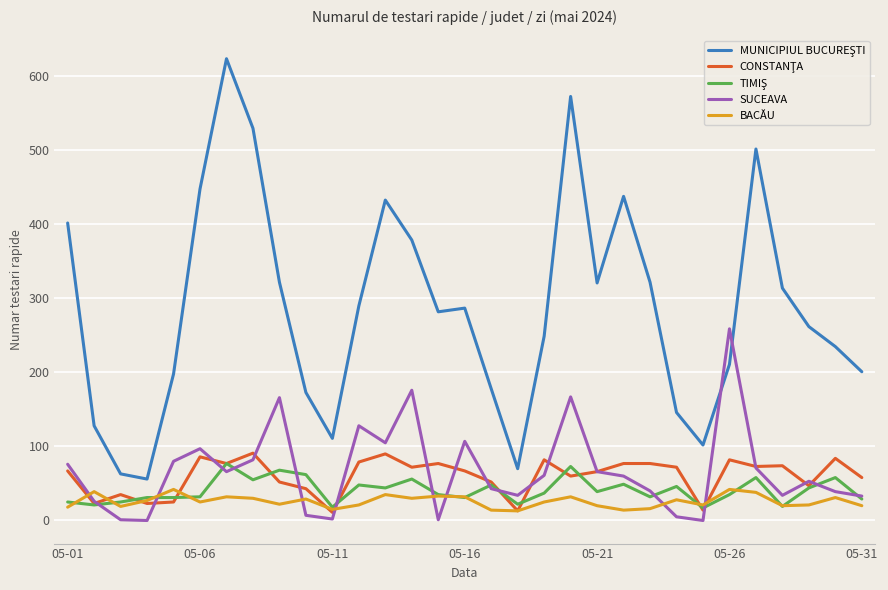

In CONSTANŢA, how many points are lower than both neighbors (excluding endpoints)?

10